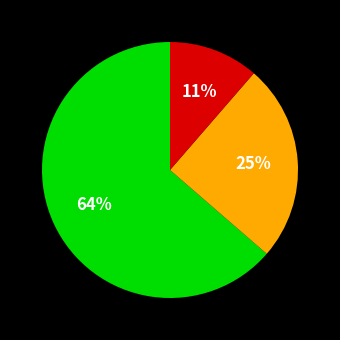

Does any single category account for the majority?

Yes